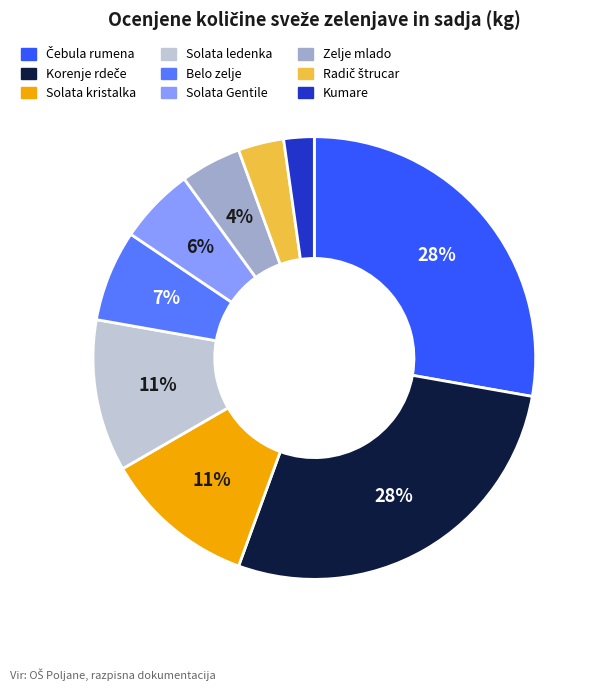

Combined, do Solata kristalka and Kumare account for over 50%?

No